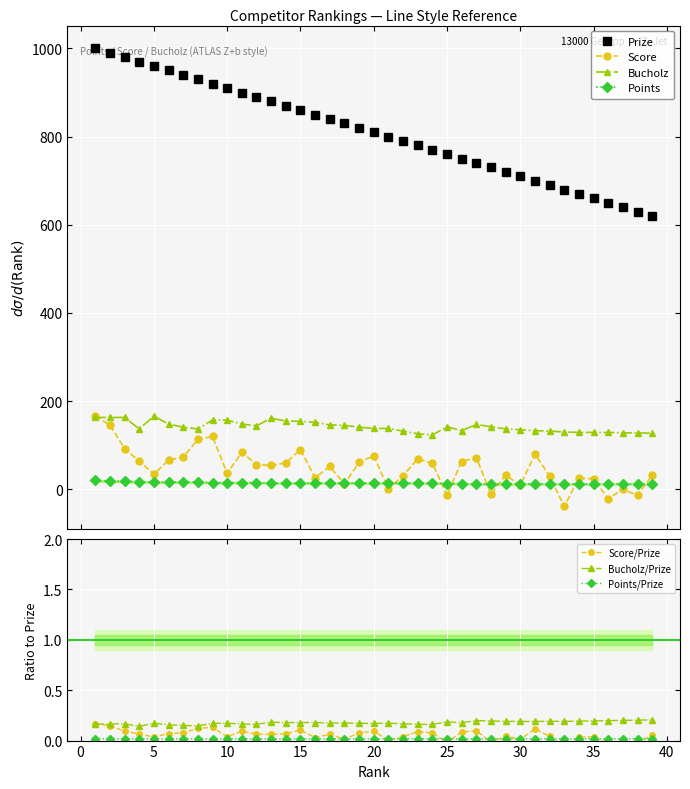

How many distinct data groups are displayed?

4